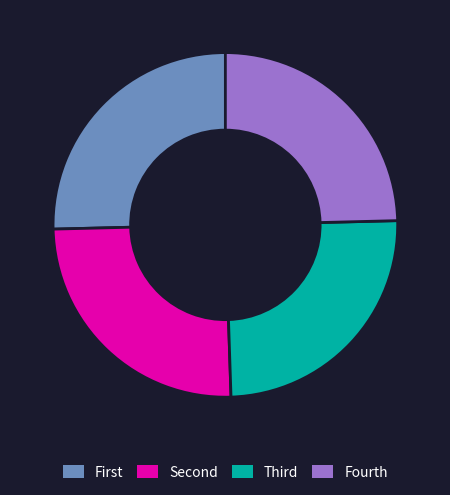

Is Fourth the majority of the pie?

No